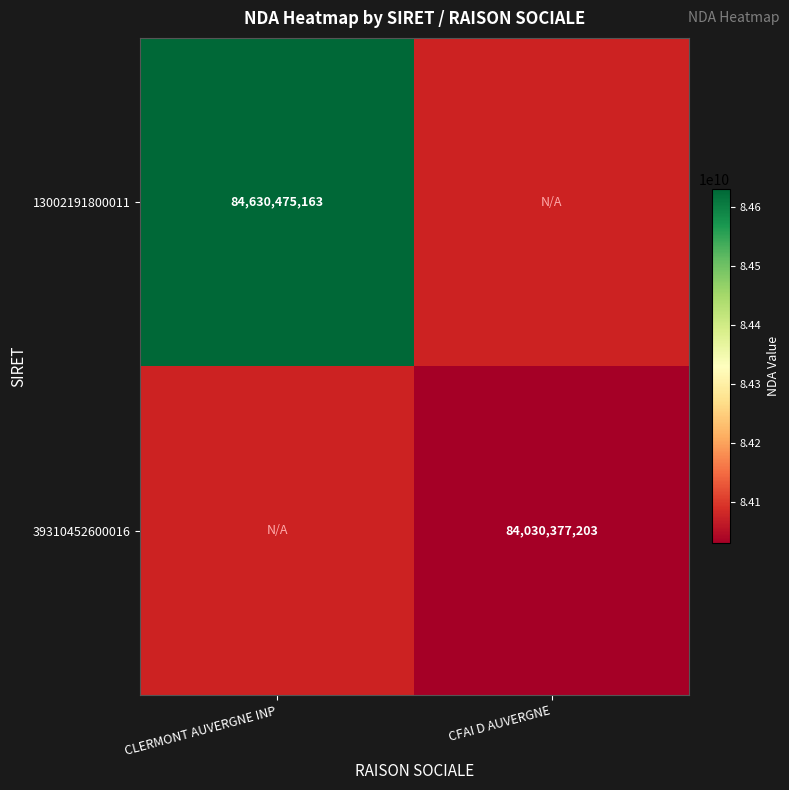

Is it true that 39310452600016 equals 84030377203 at CFAI D AUVERGNE?

True